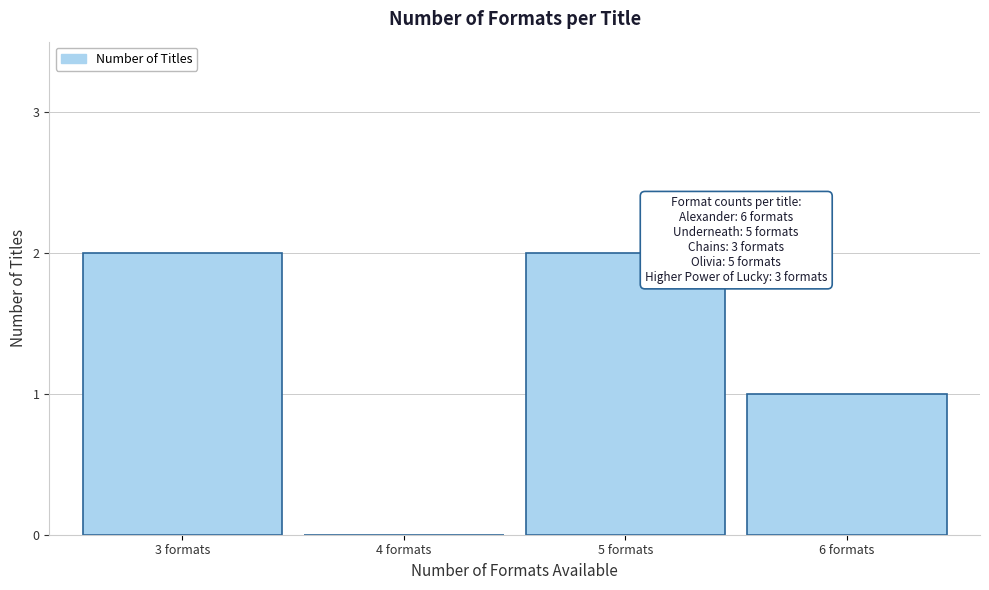

Reading left to right, extract all data points from this chart.

3 formats=2	4 formats=0	5 formats=2	6 formats=1